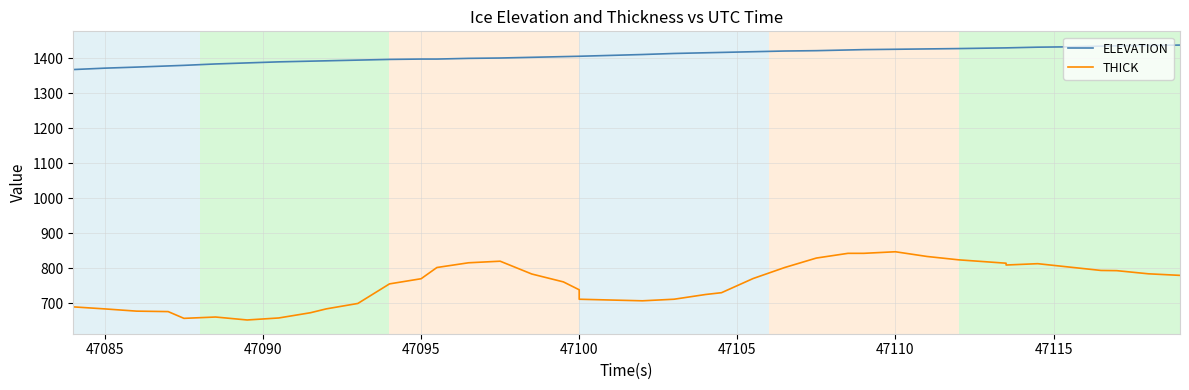

True or false: THICK and ELEVATION cross at least once.

False